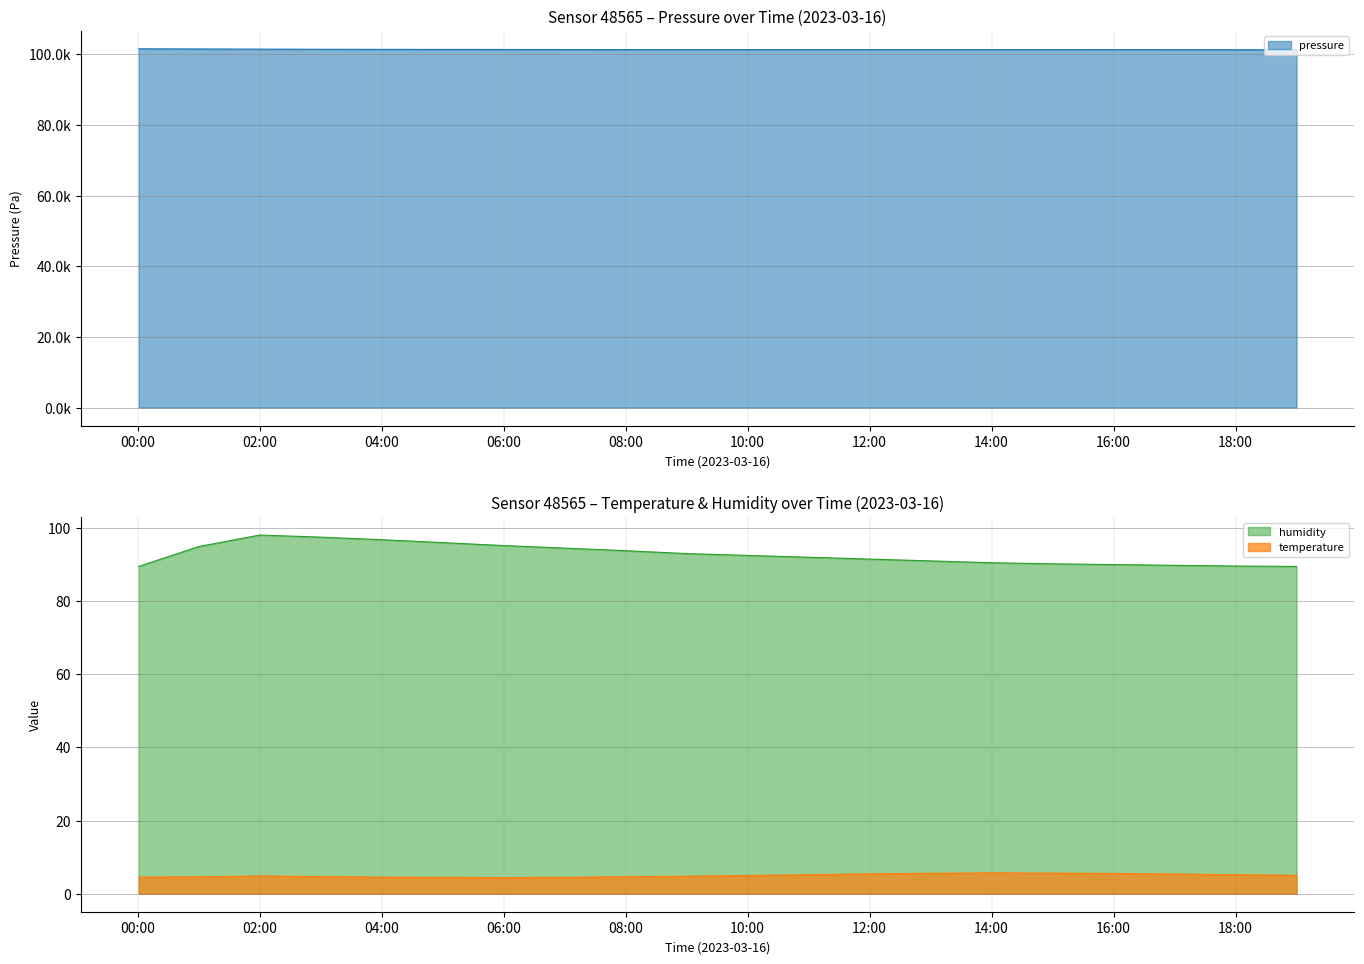

True or false: pressure has more than 2 interior local peaks.

False